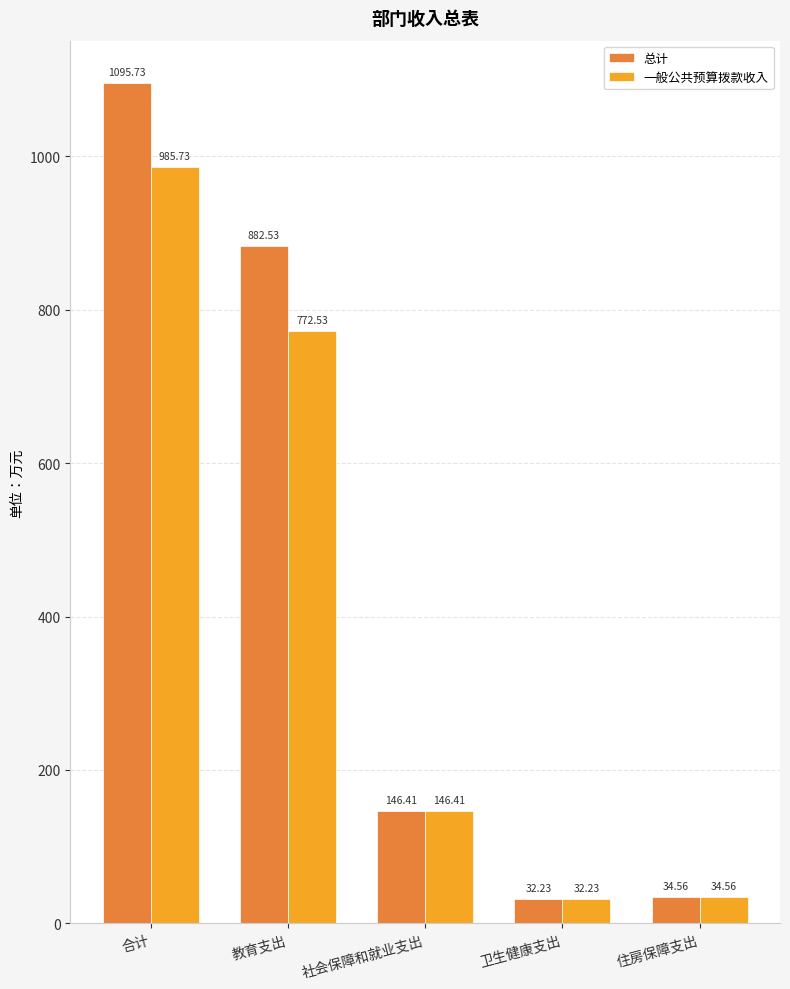

What is the total value across all series at 教育支出?

1655.1